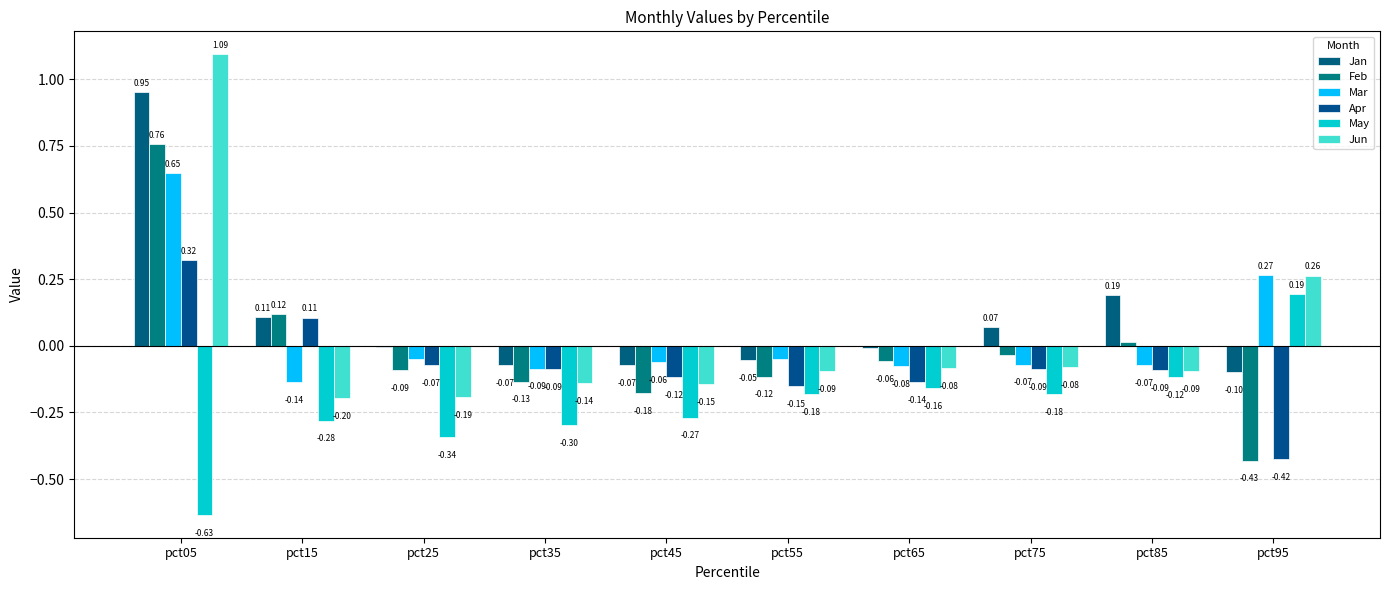

Where is Feb nearest to the value 0?

pct85